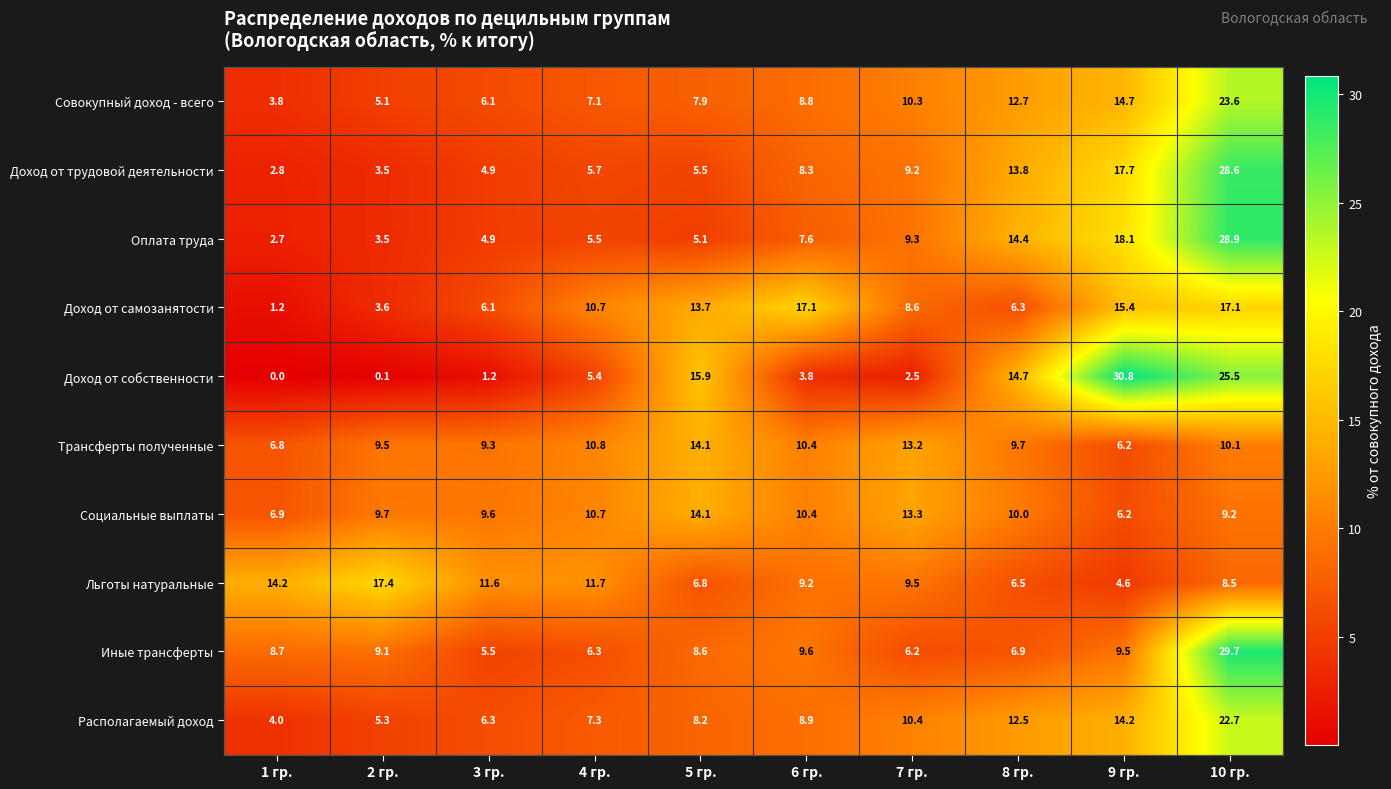

The value of Доход от самозанятости at 1 гр. is 1.9. True or false?

False